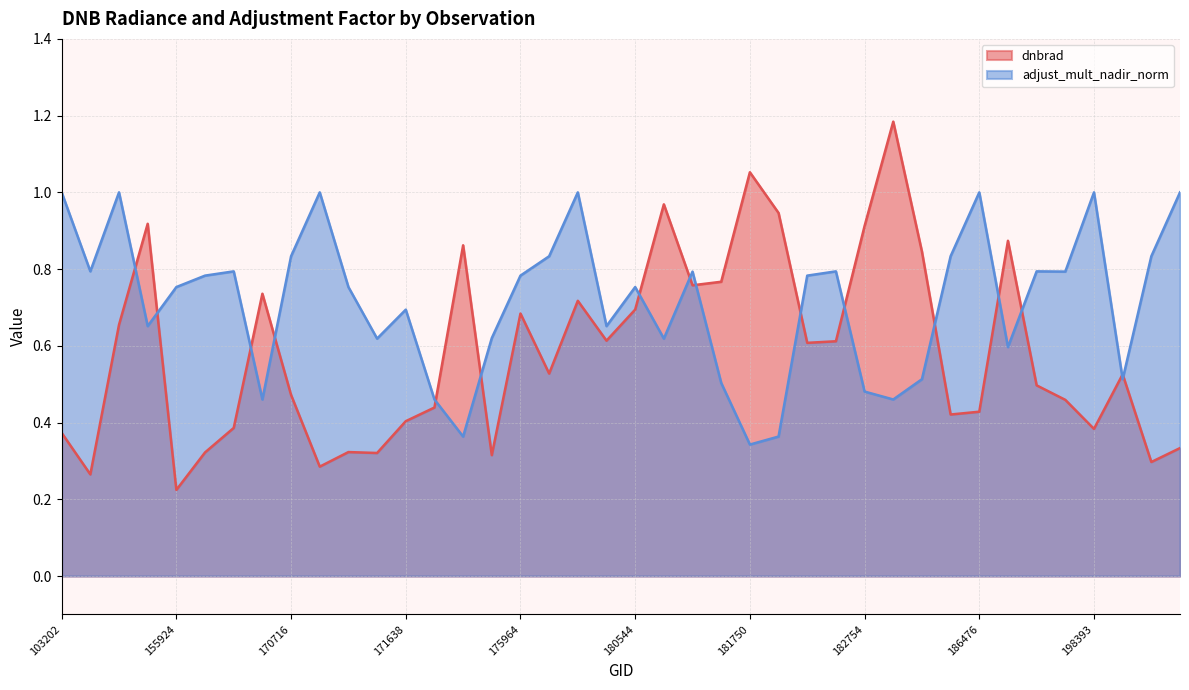

How many lines are shown in the chart?

2